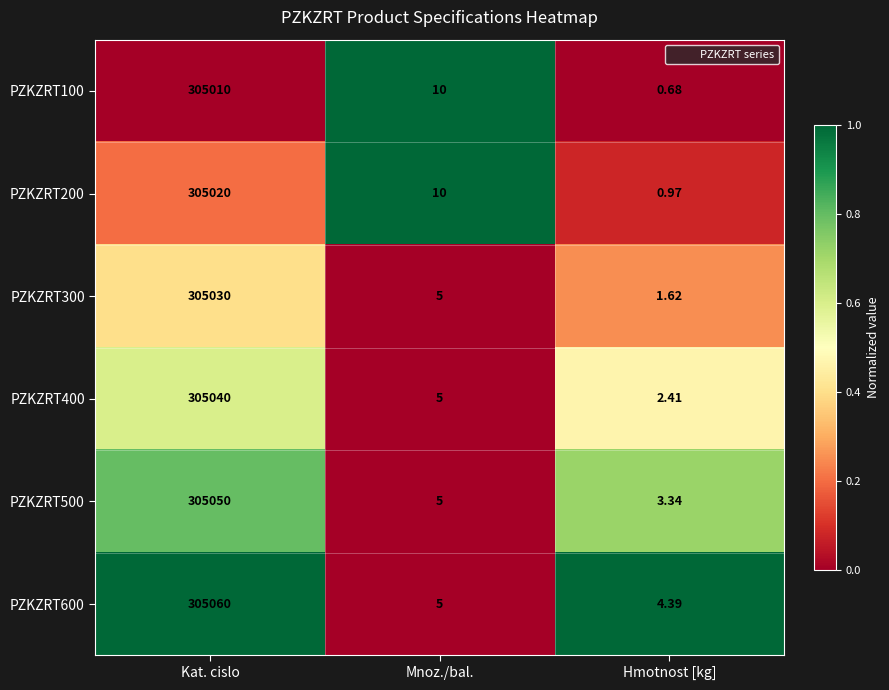

Is the value of PZKZRT400 at Kat. cislo greater than the value of PZKZRT200 at Kat. cislo?

Yes